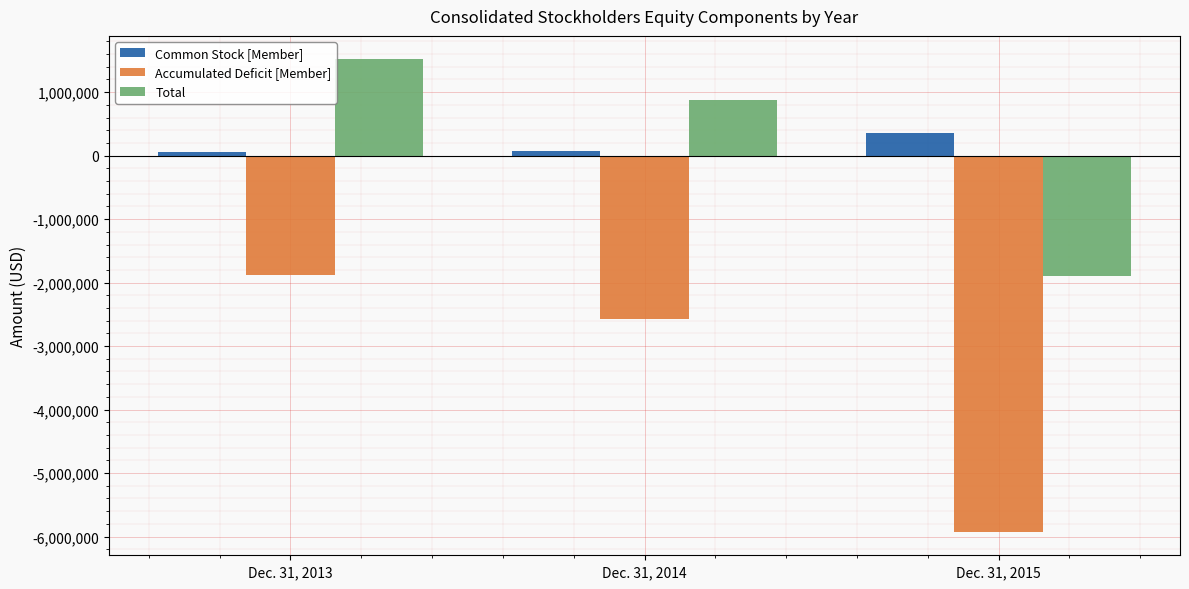

Rank the series at Dec. 31, 2015 from highest to lowest value.

Common Stock [Member], Total, Accumulated Deficit [Member]